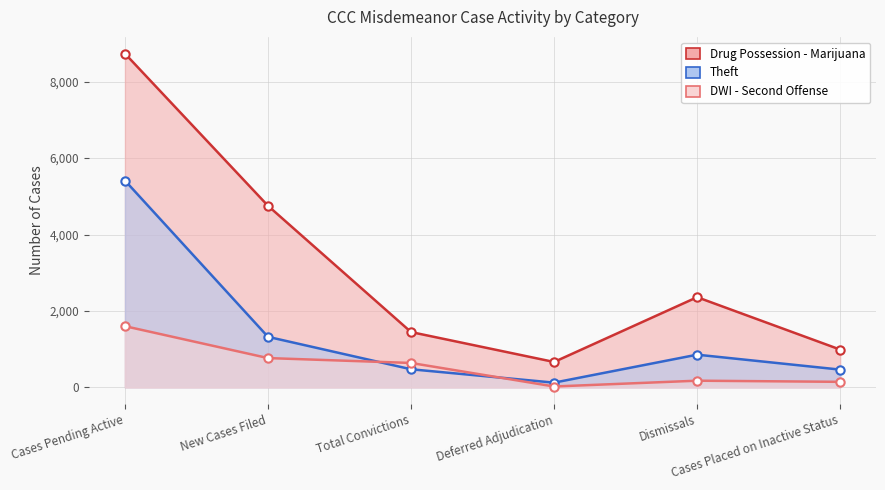

Reading left to right, transcribe all the data shown in this chart.

Drug Possession - Marijuana: Cases Pending Active=8736	New Cases Filed=4752	Total Convictions=1447	Deferred Adjudication=664	Dismissals=2360	Cases Placed on Inactive Status=988
Theft: Cases Pending Active=5413	New Cases Filed=1322	Total Convictions=473	Deferred Adjudication=123	Dismissals=855	Cases Placed on Inactive Status=464
DWI - Second Offense: Cases Pending Active=1601	New Cases Filed=766	Total Convictions=638	Deferred Adjudication=22	Dismissals=174	Cases Placed on Inactive Status=144